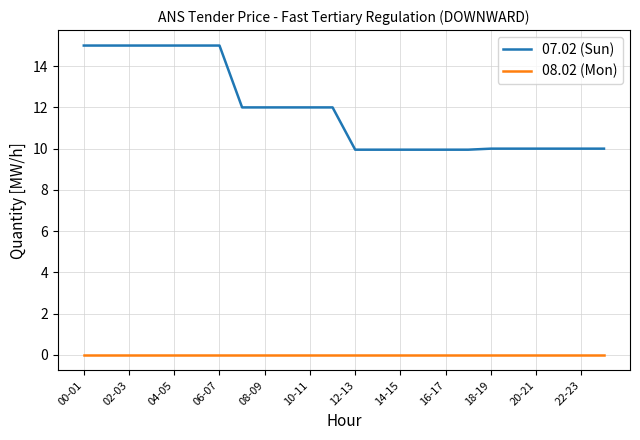

Which series has the largest total across all categories?

07.02 (Sun)